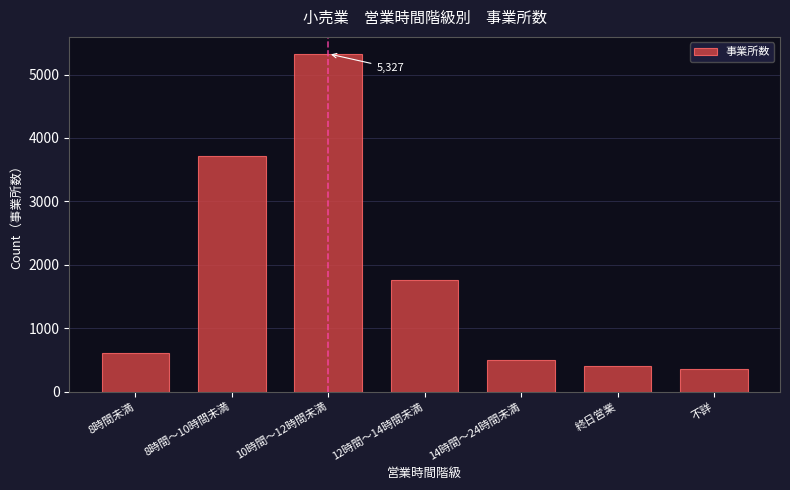

Reading left to right, extract all data points from this chart.

8時間未満=604	8時間～10時間未満=3714	10時間～12時間未満=5327	12時間～14時間未満=1760	14時間～24時間未満=501	終日営業=408	不詳=362